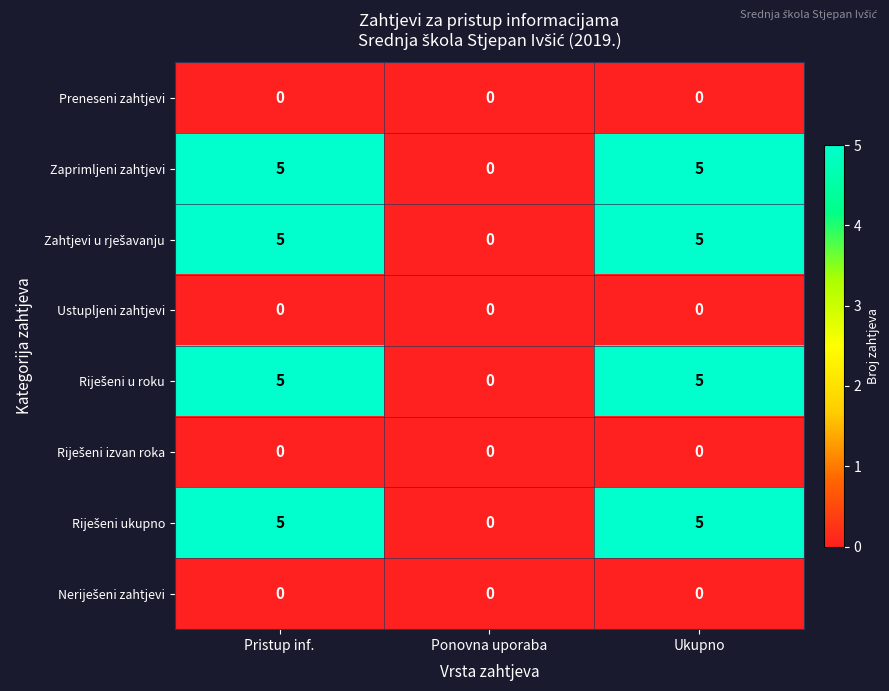

What is the maximum value shown in the chart?

5